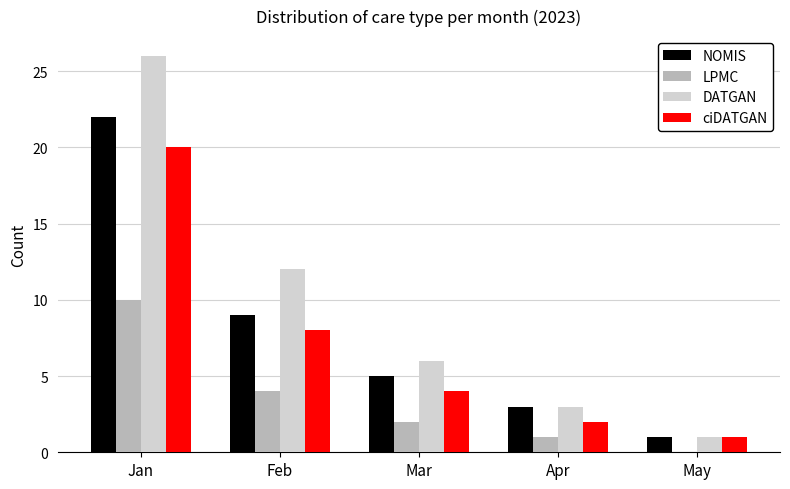

Which series changed the most between Feb and May?

DATGAN